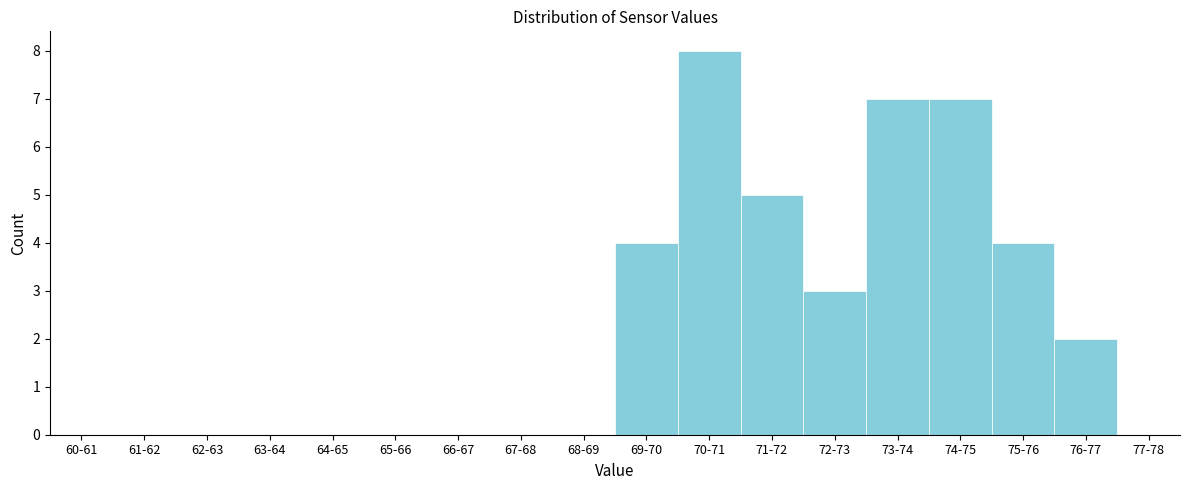

Reading left to right, what are all the values shown in this chart?

60-61=0	61-62=0	62-63=0	63-64=0	64-65=0	65-66=0	66-67=0	67-68=0	68-69=0	69-70=4	70-71=8	71-72=5	72-73=3	73-74=7	74-75=7	75-76=4	76-77=2	77-78=0